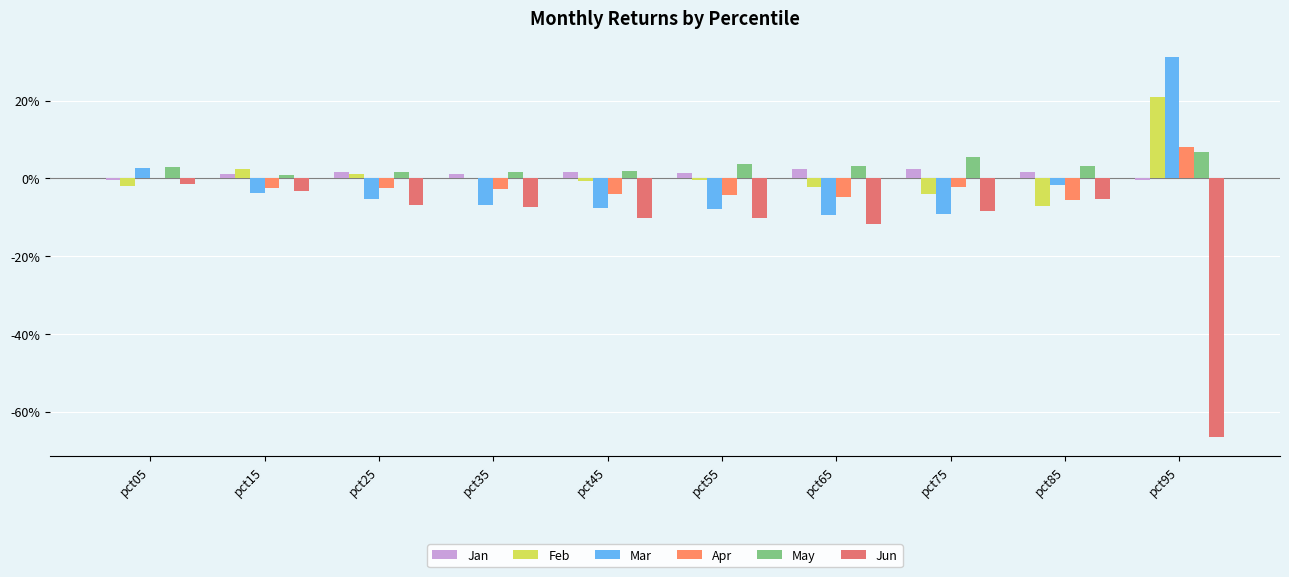

How many categories are shown in the chart?

10